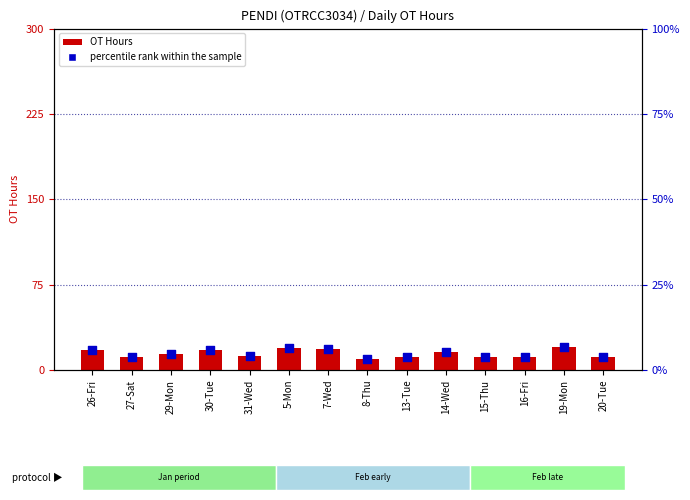

Which series contains the lowest Y value?

percentile rank within the sample